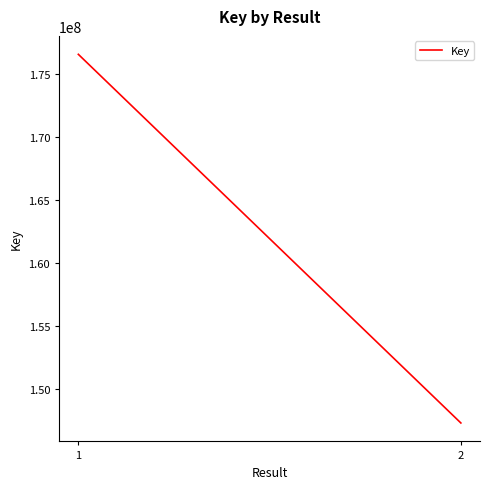

Which category has the highest value across all series?

1